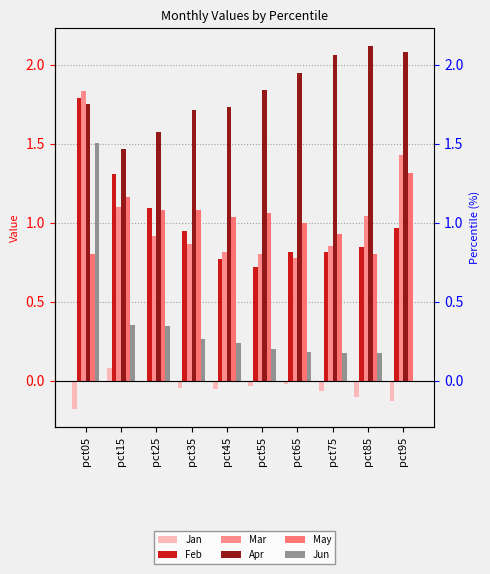

How many bars are there in total?

60